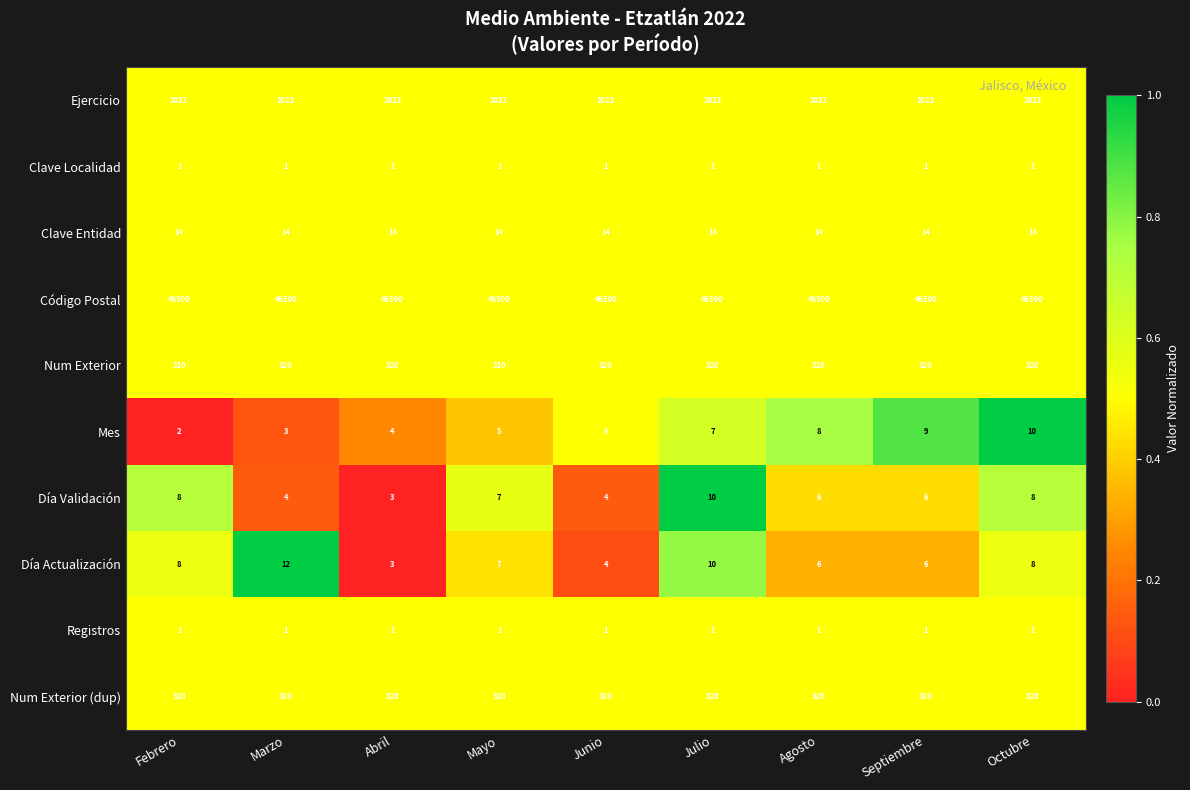

At which category is the sum across all series the highest?

Julio